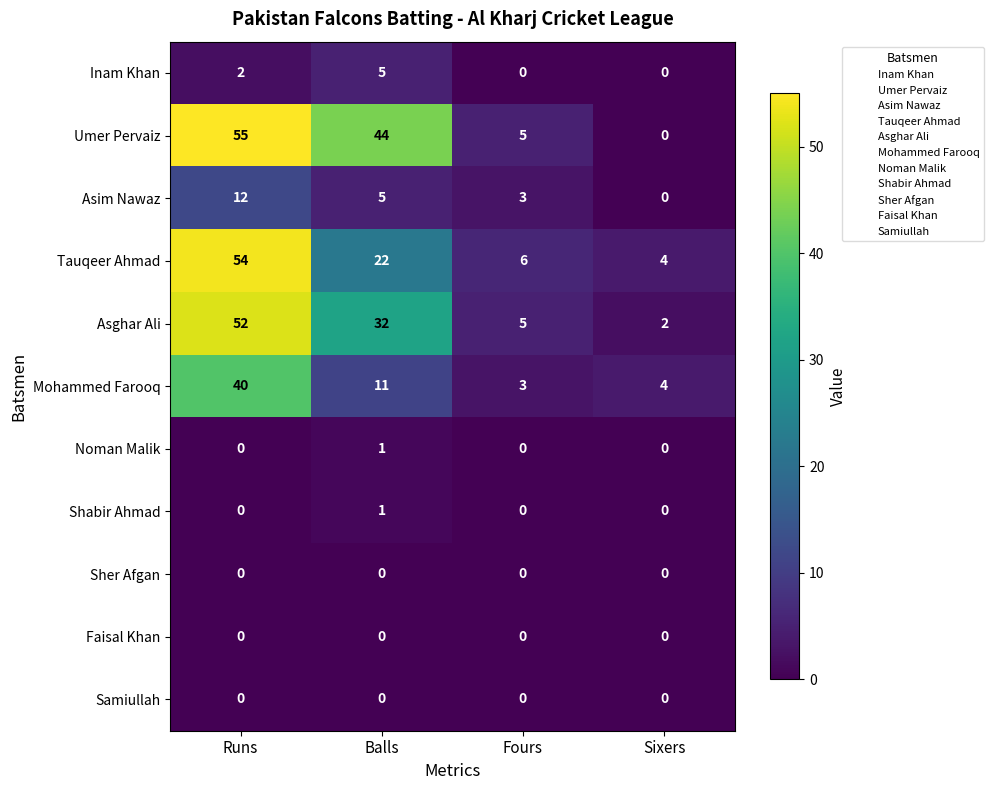

Between Runs and Sixers, which series saw the biggest shift?

Umer Pervaiz